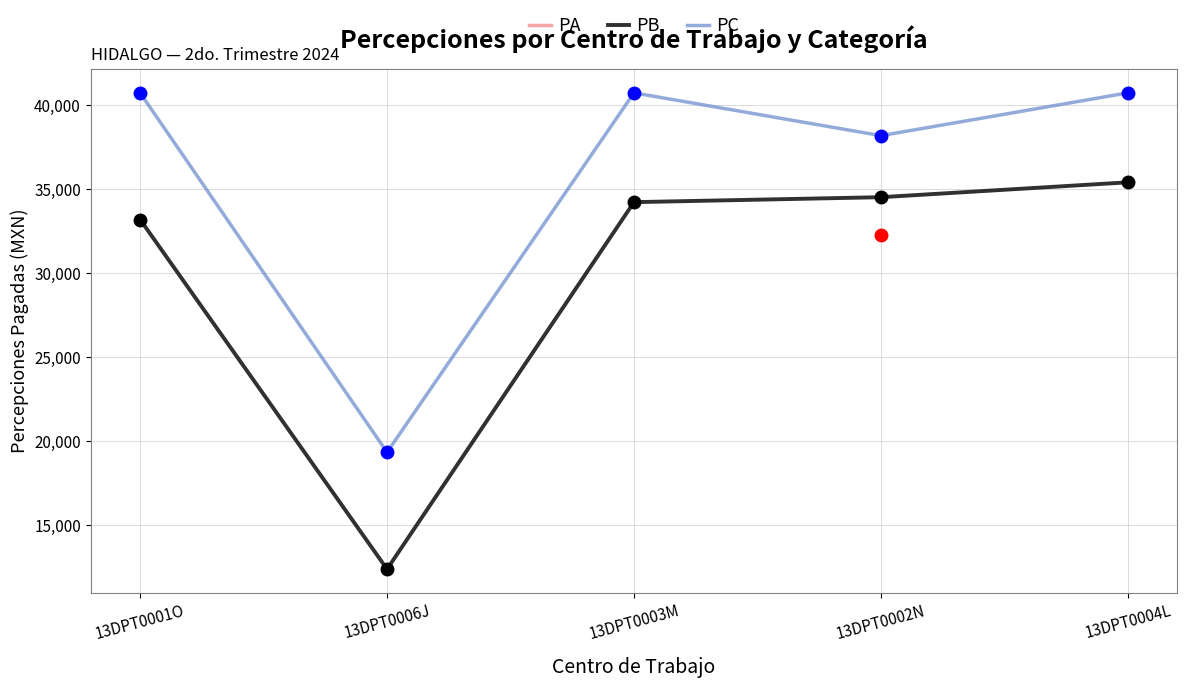

The PC series shows 10893.8 at 13DPT0006J. True or false?

False